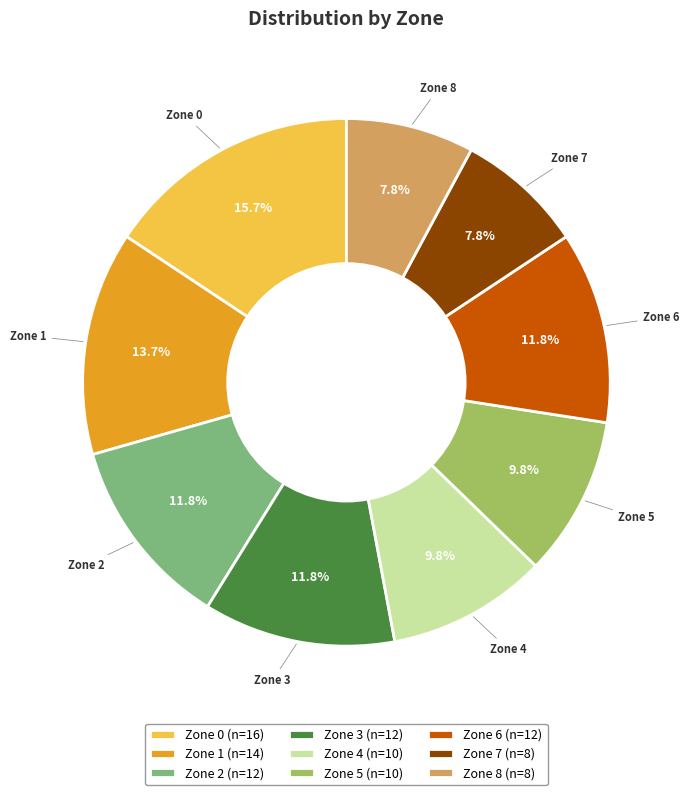

Approximately how many times larger is the value at Zone 6 (n=12) compared to Zone 5 (n=10)?

1.2